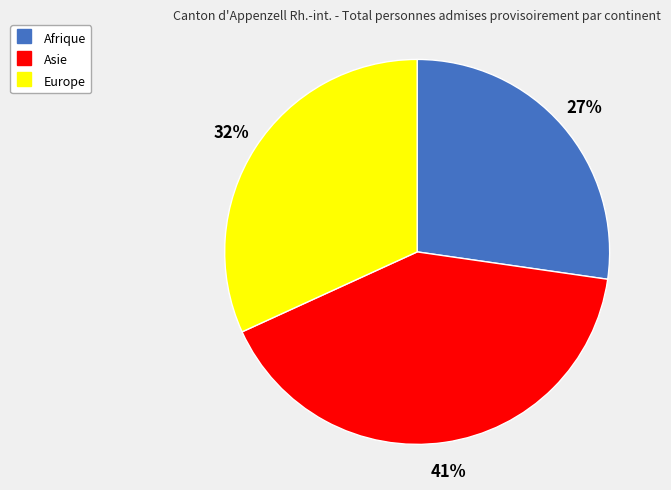

Which has a higher value, Asie or Afrique?

Asie